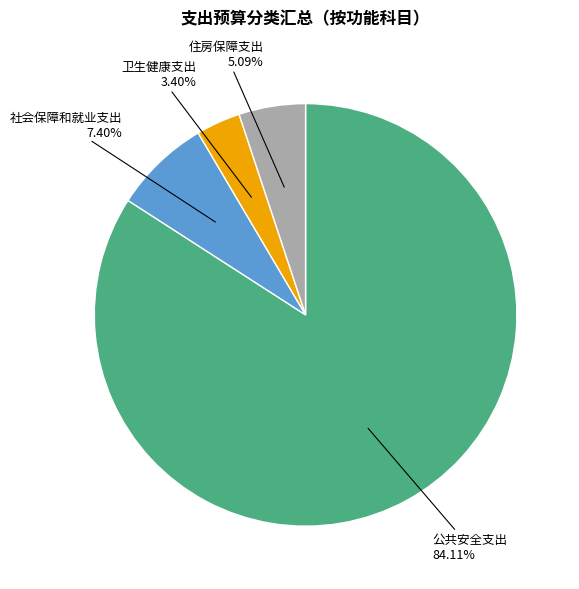

True or false: 住房保障支出 accounts for 5% of the total.

True